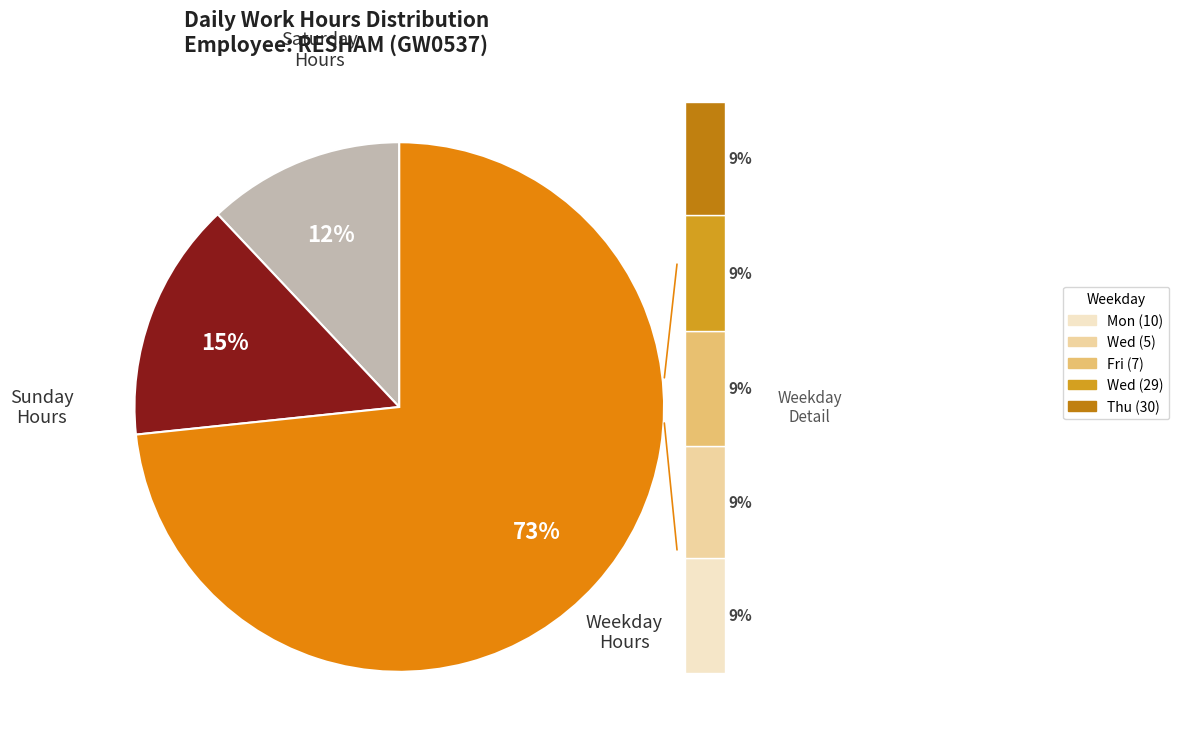

What percentage do Mon (10) and Fri (7) together represent?

18.5%